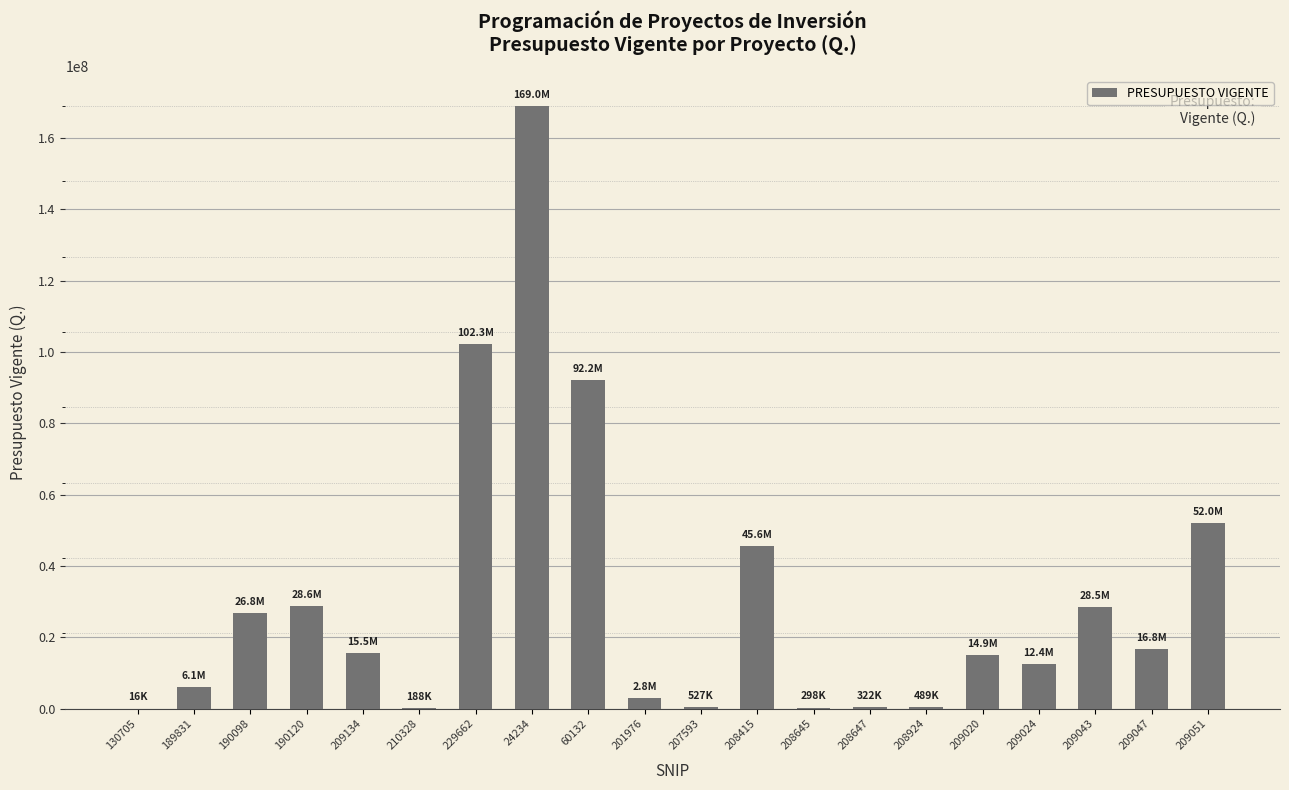

Where does the data first go above 15522277?

190098